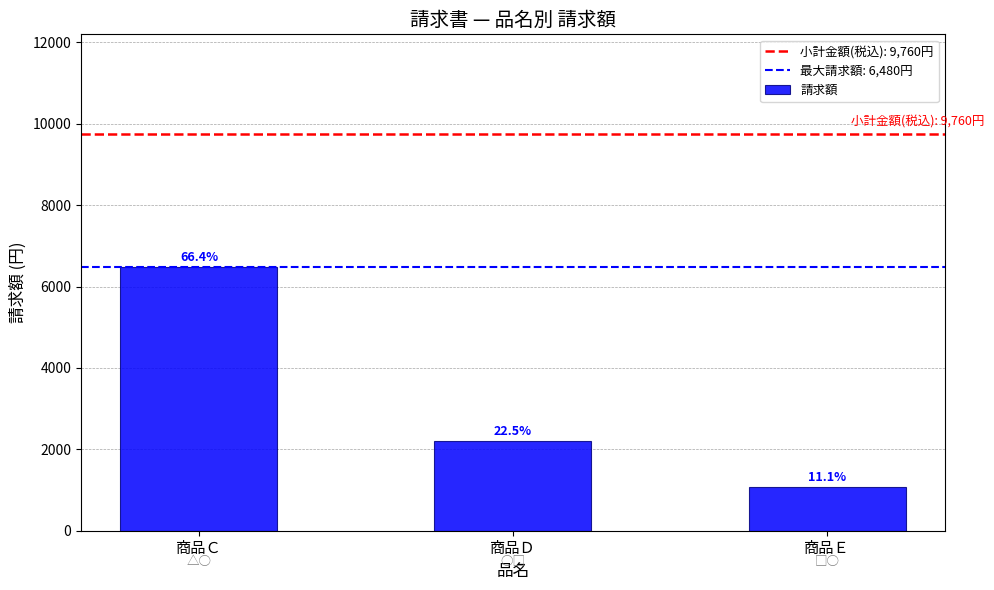

Which has a higher value, 商品Ｃ or 商品Ｅ?

商品Ｃ